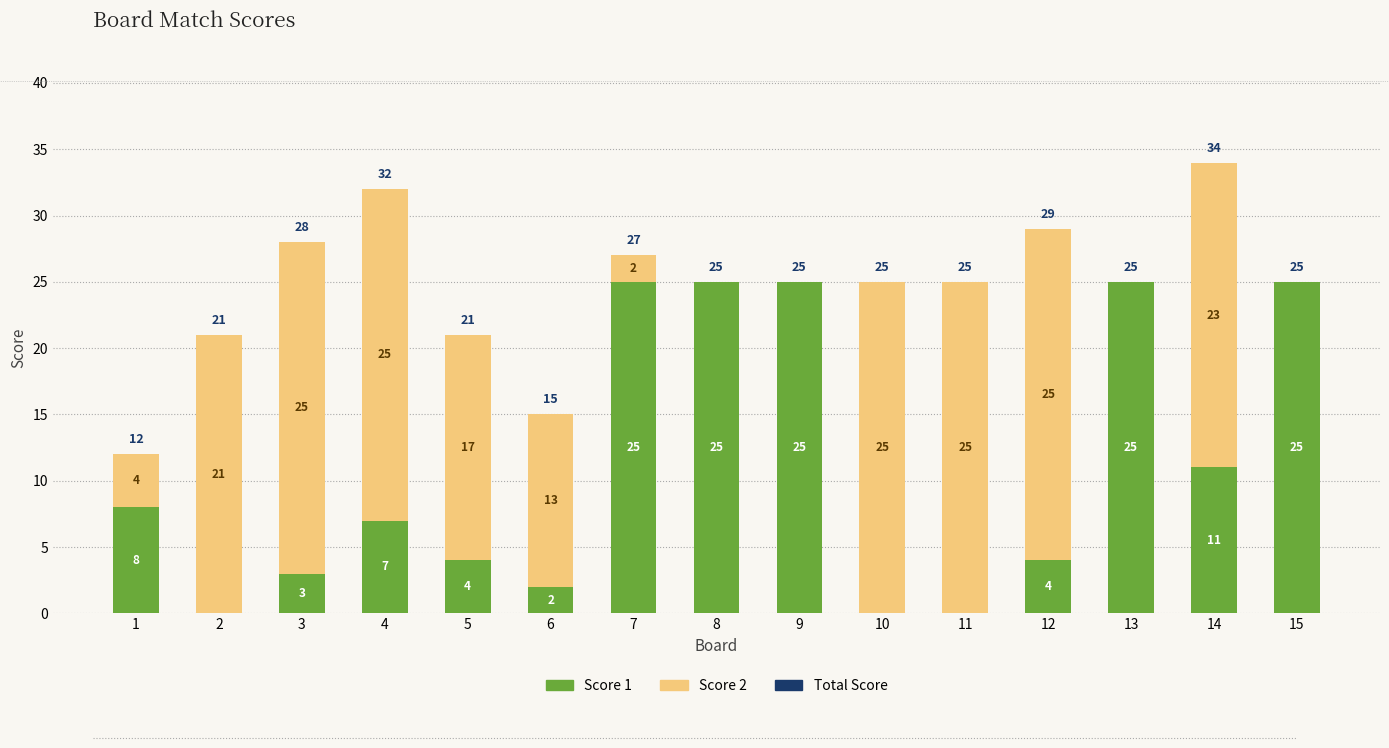

The value of Score 1 at 11 is 16. True or false?

False